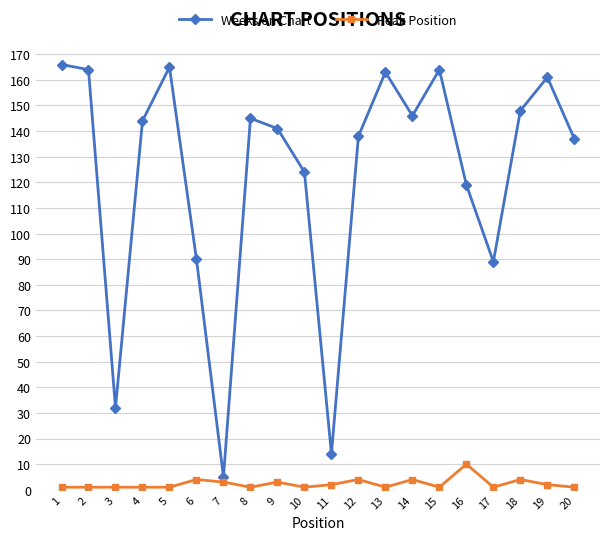

Between 14 and 15, which series saw the biggest shift?

Weeks on Chart